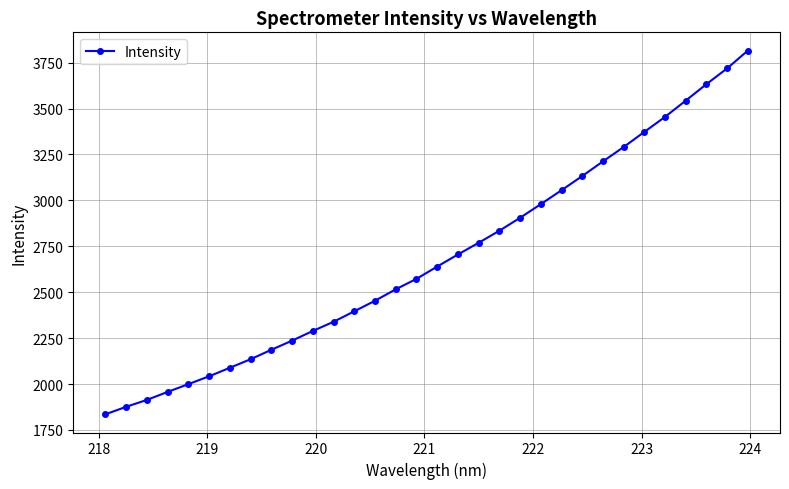

What is the value of the 2nd point from the left?

1876.0